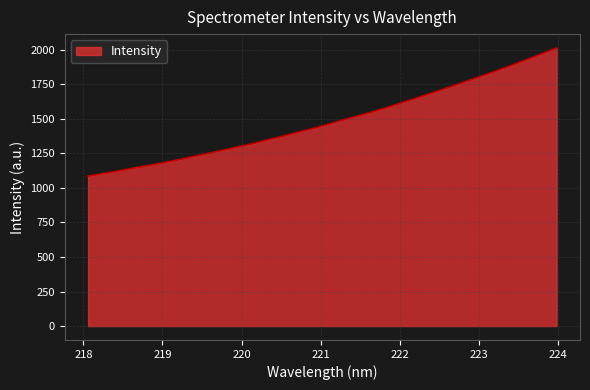

True or false: there are more than 0 points higher than both neighbors.

False